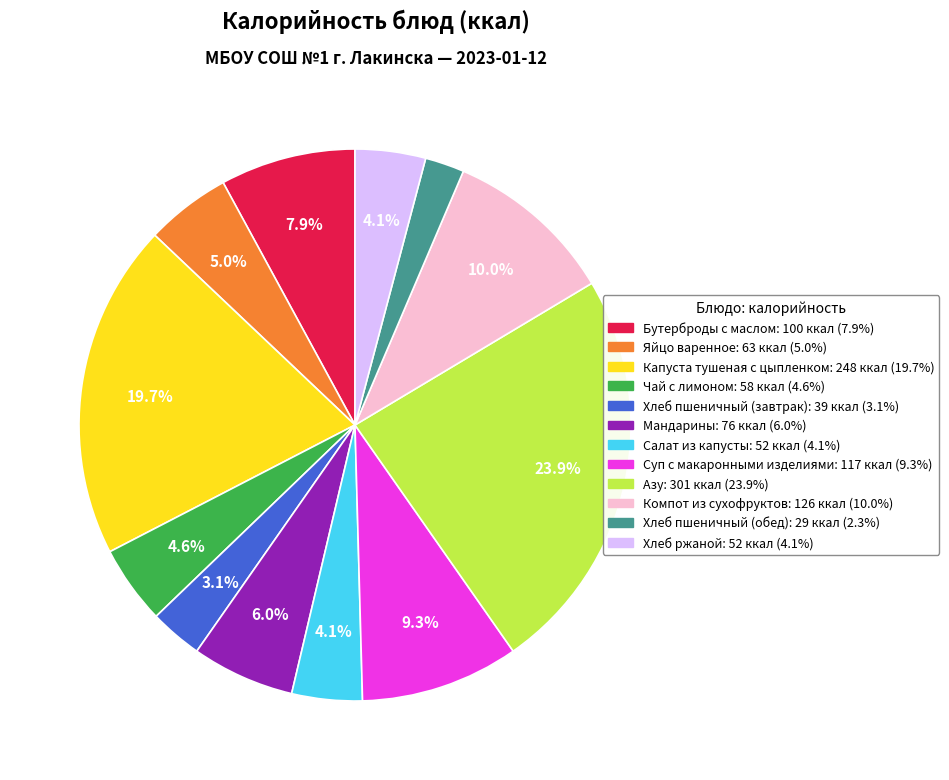

What percentage is the Азу slice, to the nearest percent?

24%